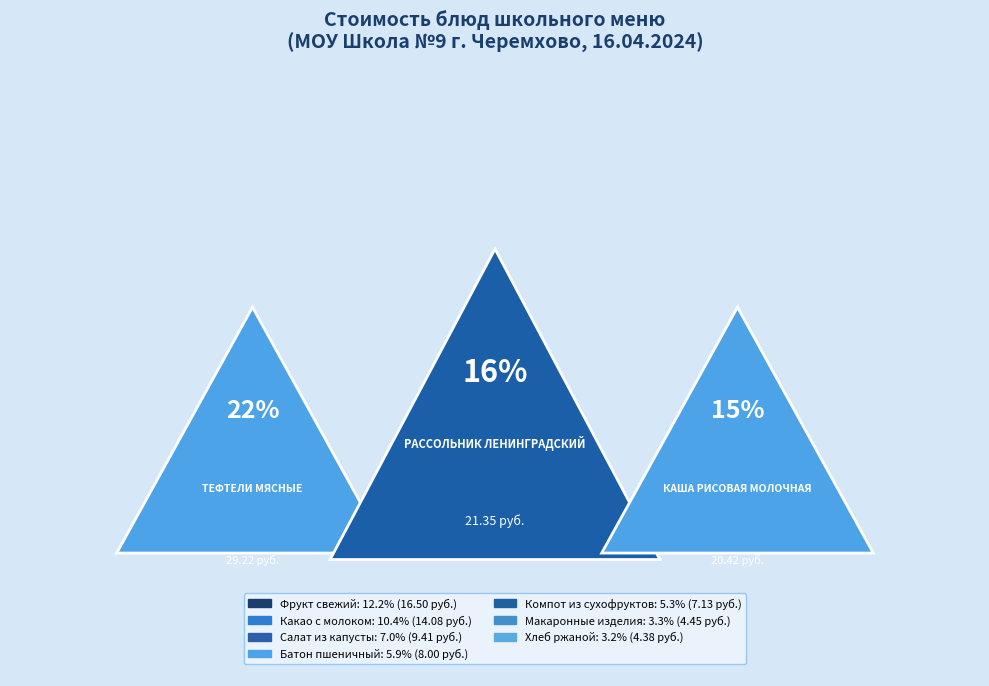

To the nearest percent, what portion does Какао с
молоком represent?

10%